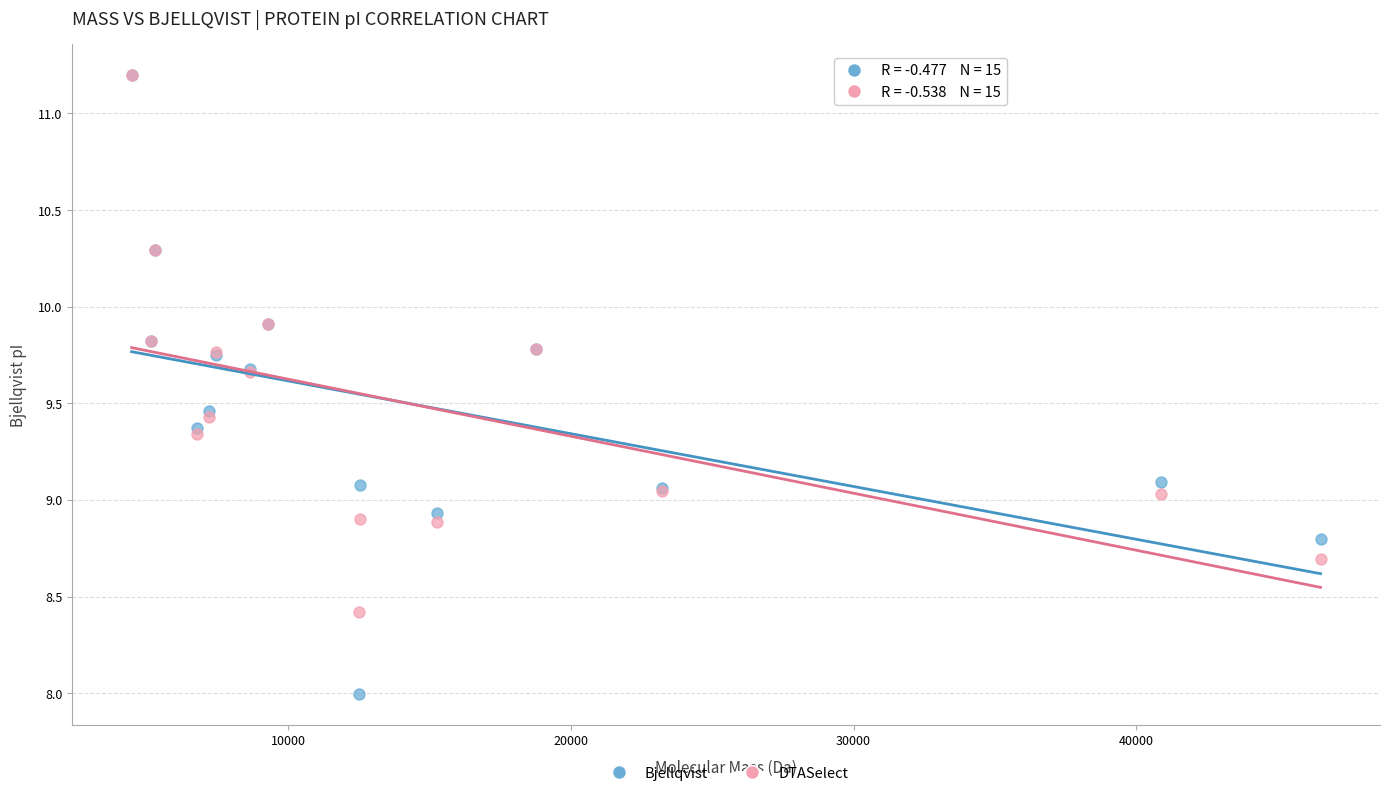

What are all the series names shown in the legend?

Bjellqvist, DTASelect